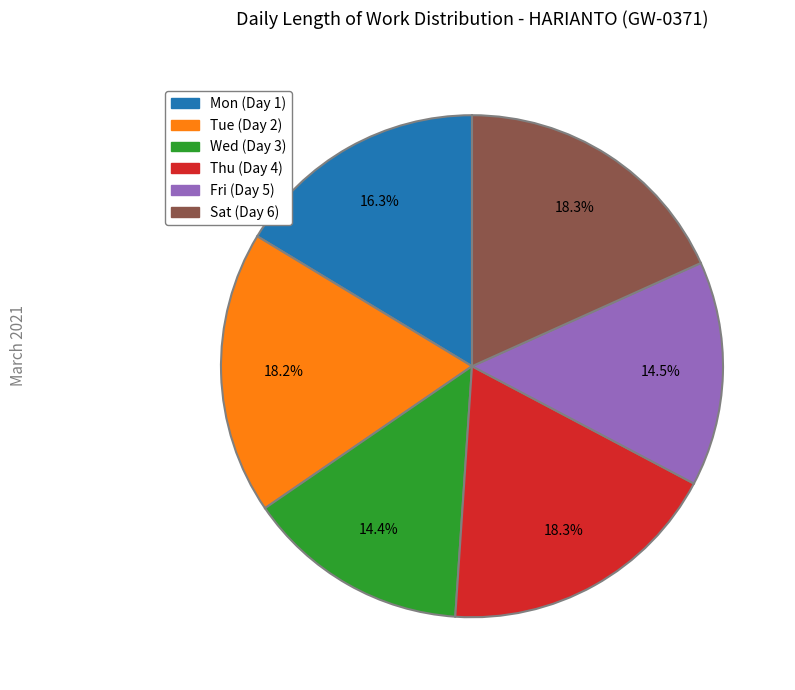

What percentage is NOT represented by Wed (Day 3)?

85.6%